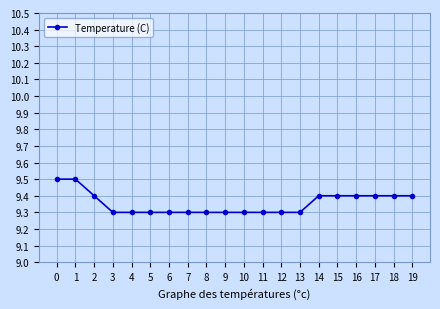

What is the difference between the maximum and minimum values?

0.2